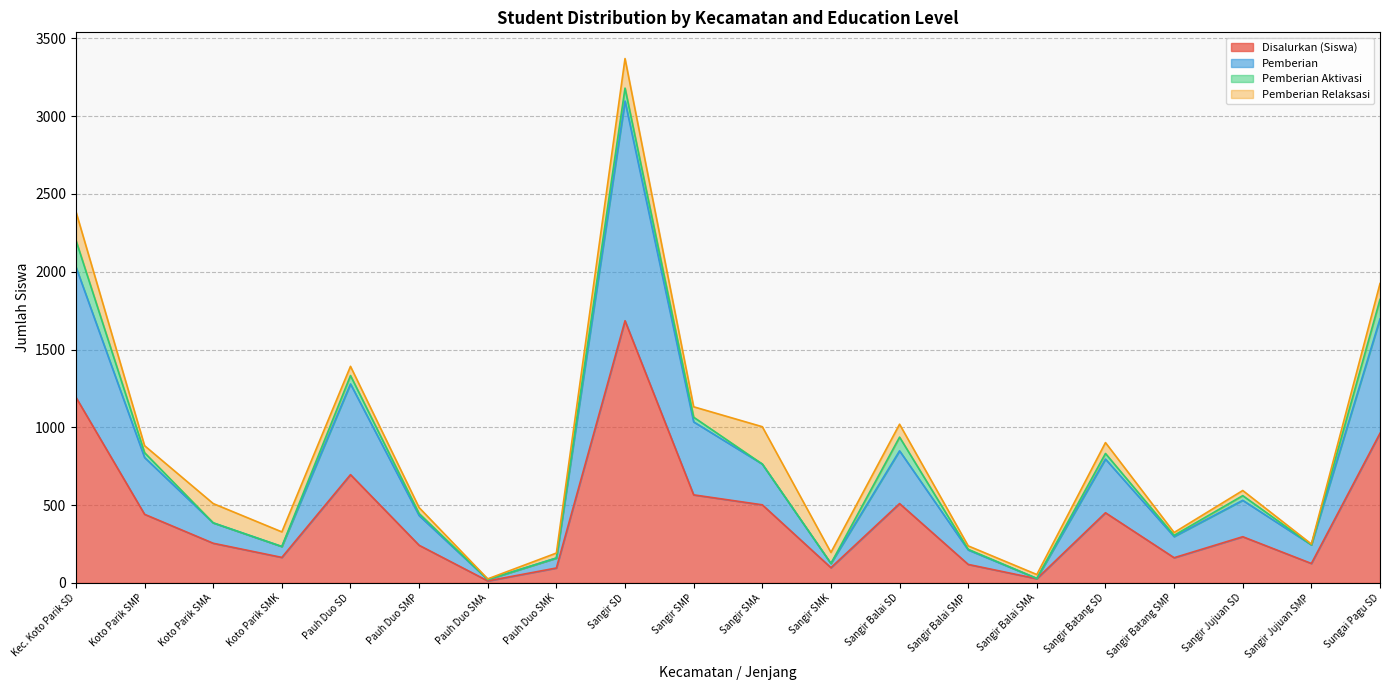

Is it true that Disalurkan (Siswa) equals 26 at Pauh Duo SMK?

False